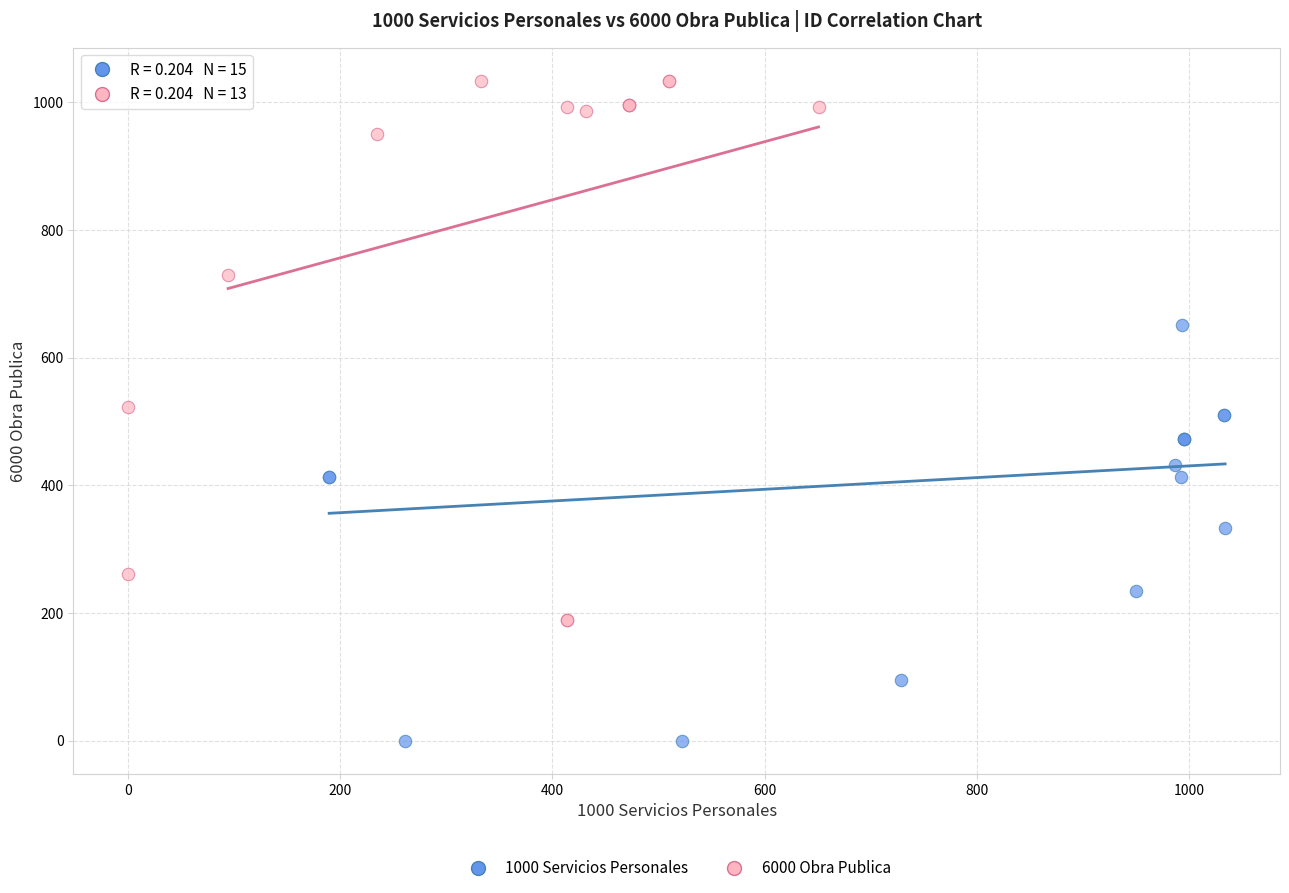

Which series contains the lowest Y value?

1000 Servicios Personales